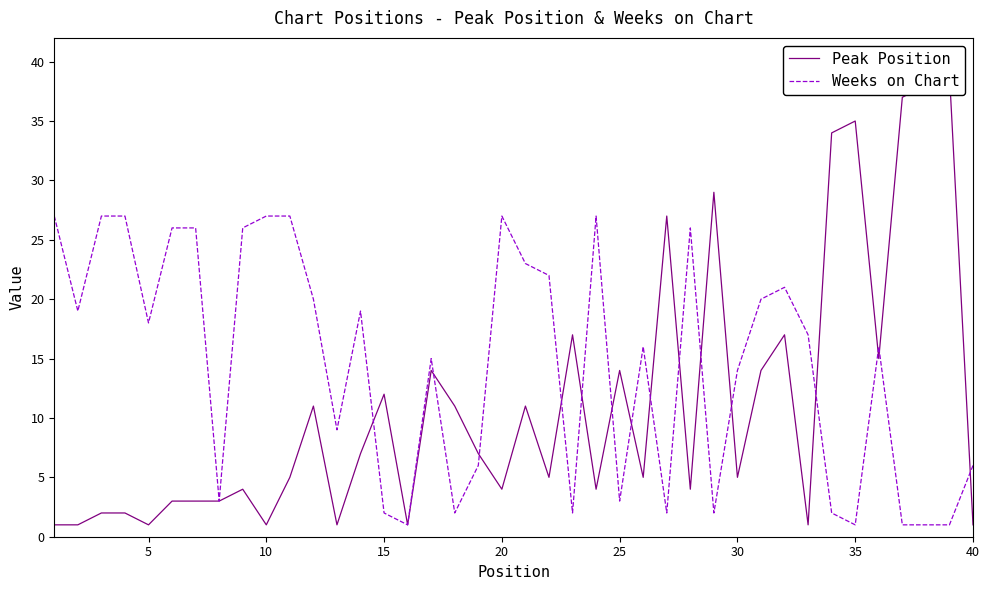

Does the chart display data point markers on the line(s)?

No